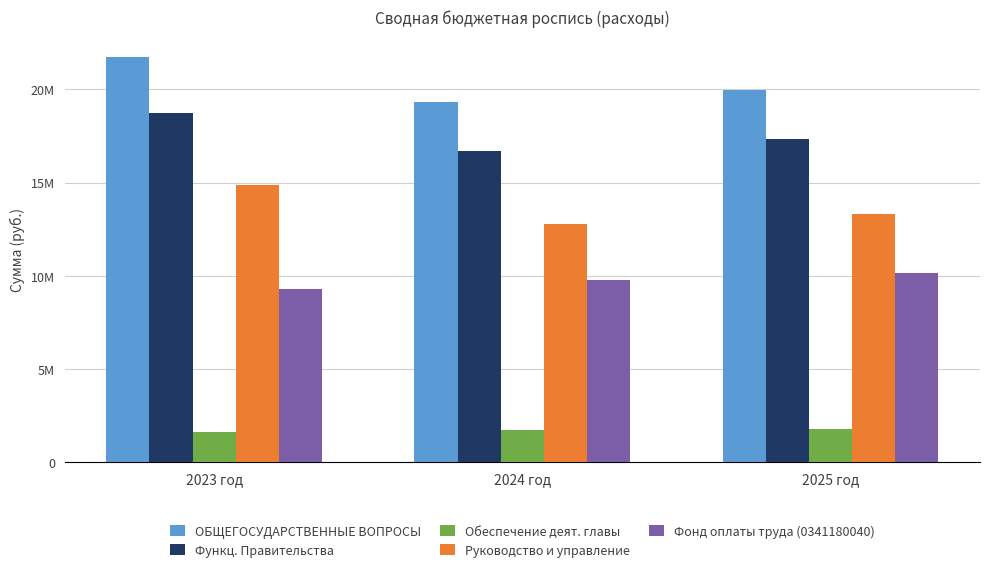

Between 2023 год and 2025 год, which series saw the biggest shift?

ОБЩЕГОСУДАРСТВЕННЫЕ ВОПРОСЫ